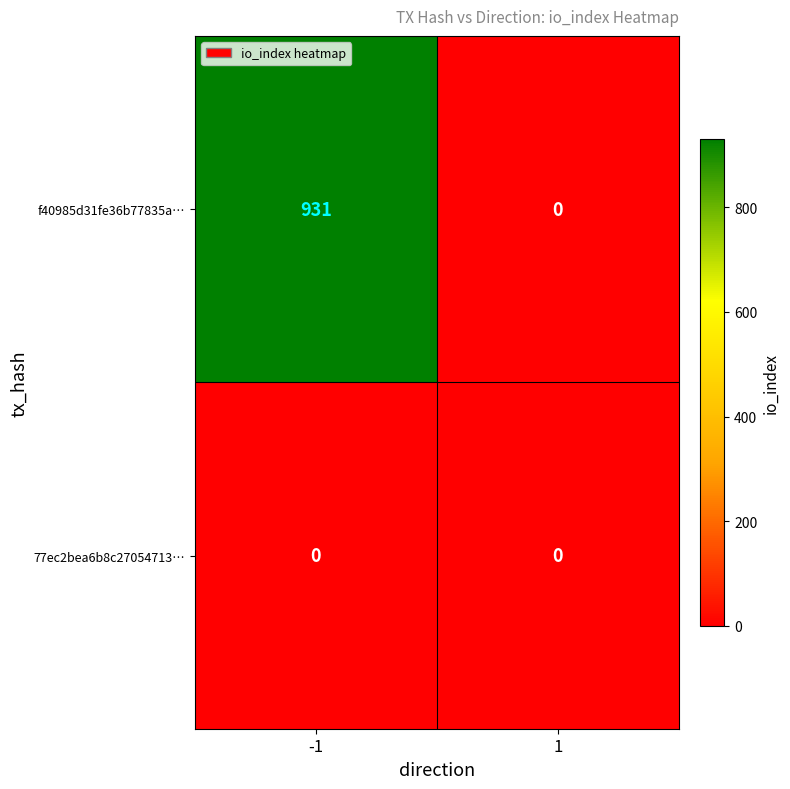

Which series has the widest spread of values?

f40985d31fe36b77835a…